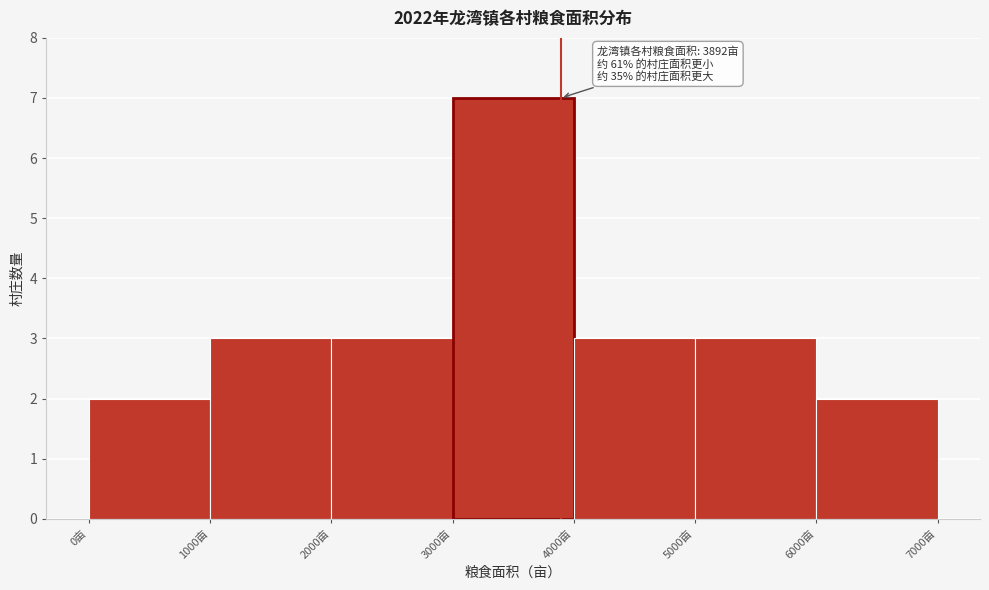

Which range on the x-axis has the tallest bar?

3000 to 4000